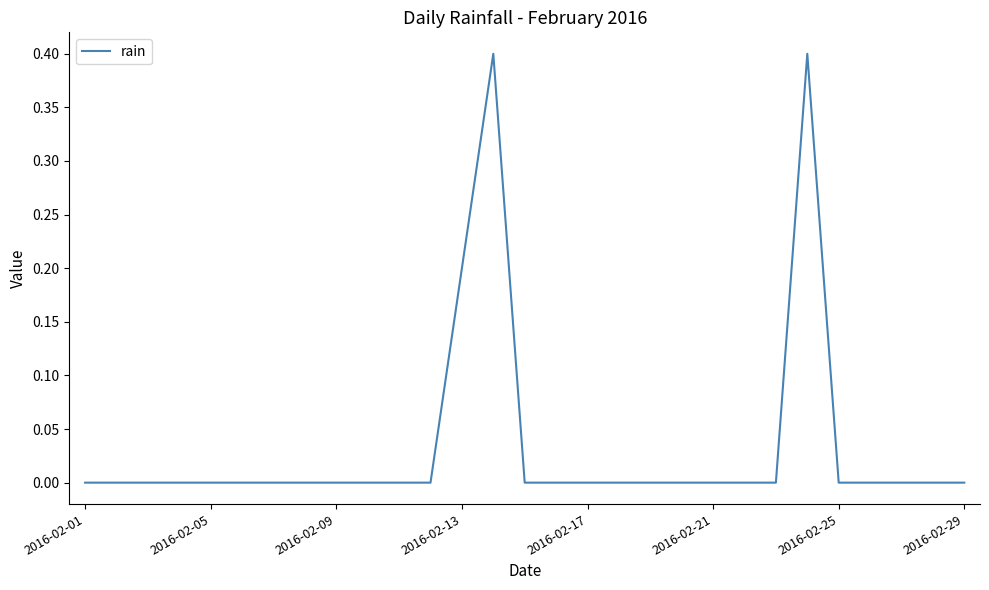

What is the maximum value shown in the chart?

0.4